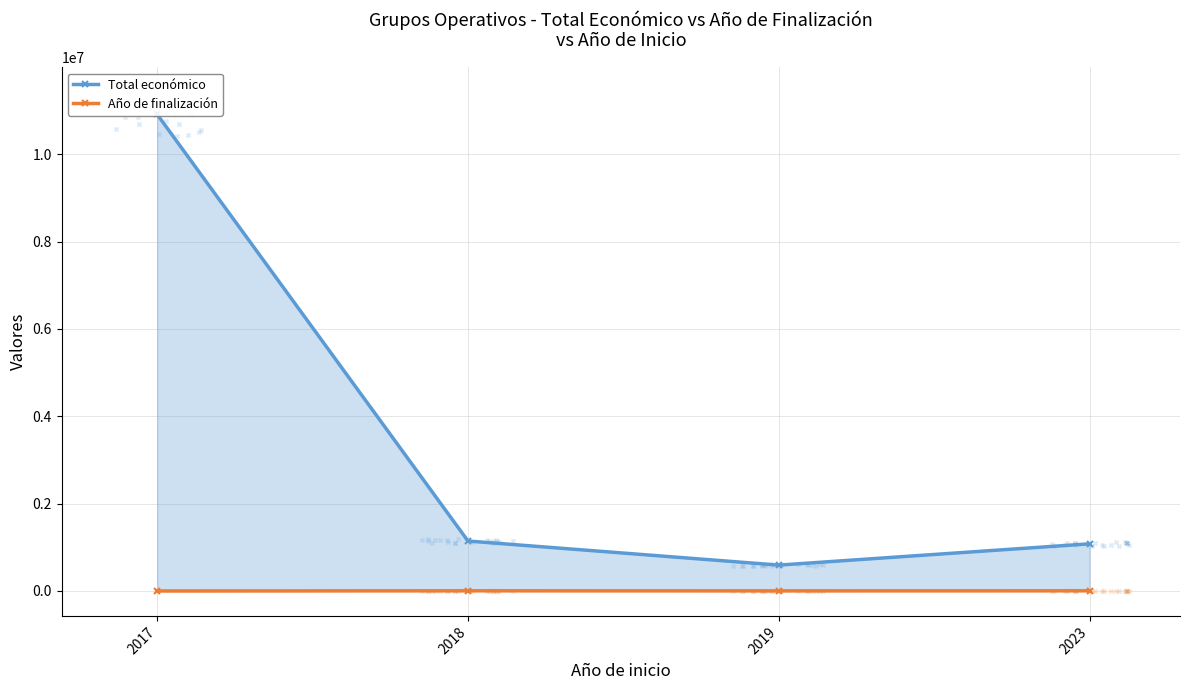

Which series contains the highest Y value?

Total económico